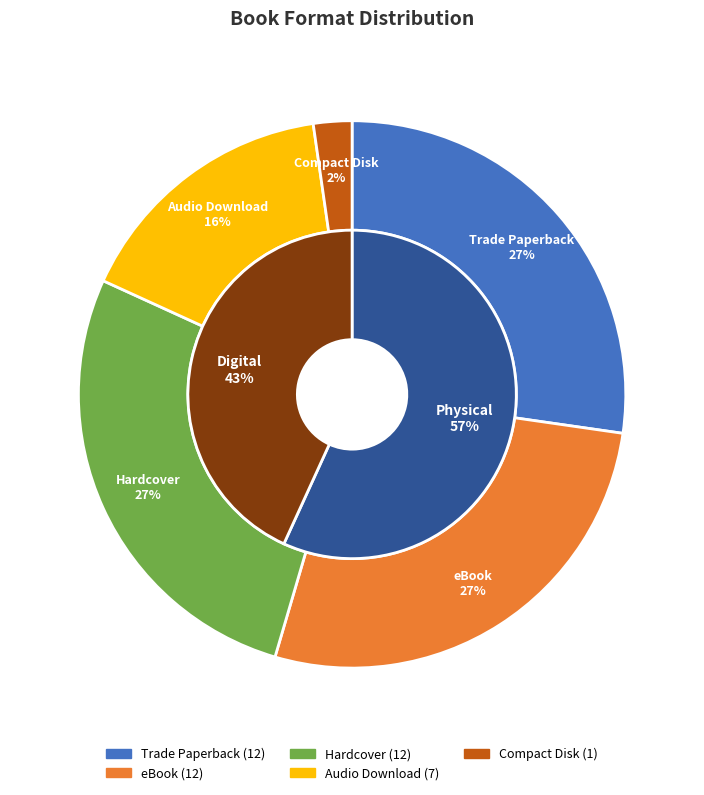

Count the number of slices in the pie.

5